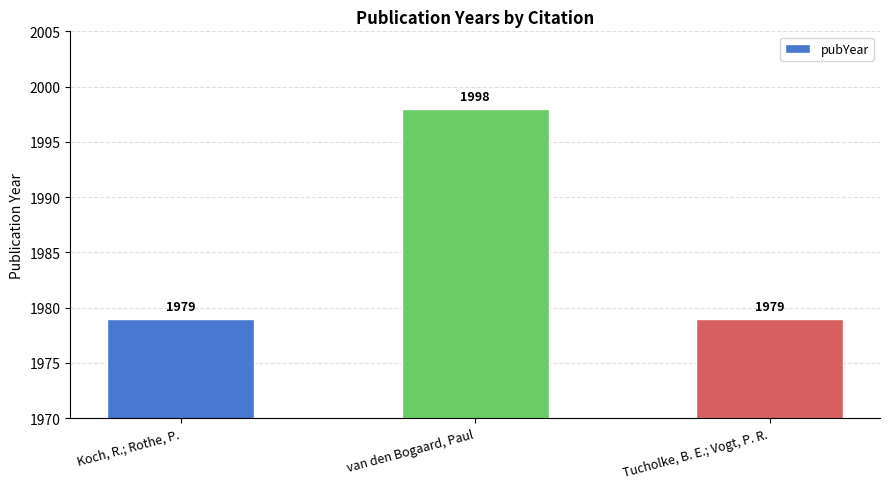

What is the label of the 1st bar from the right?

Tucholke, B. E.; Vogt, P. R.